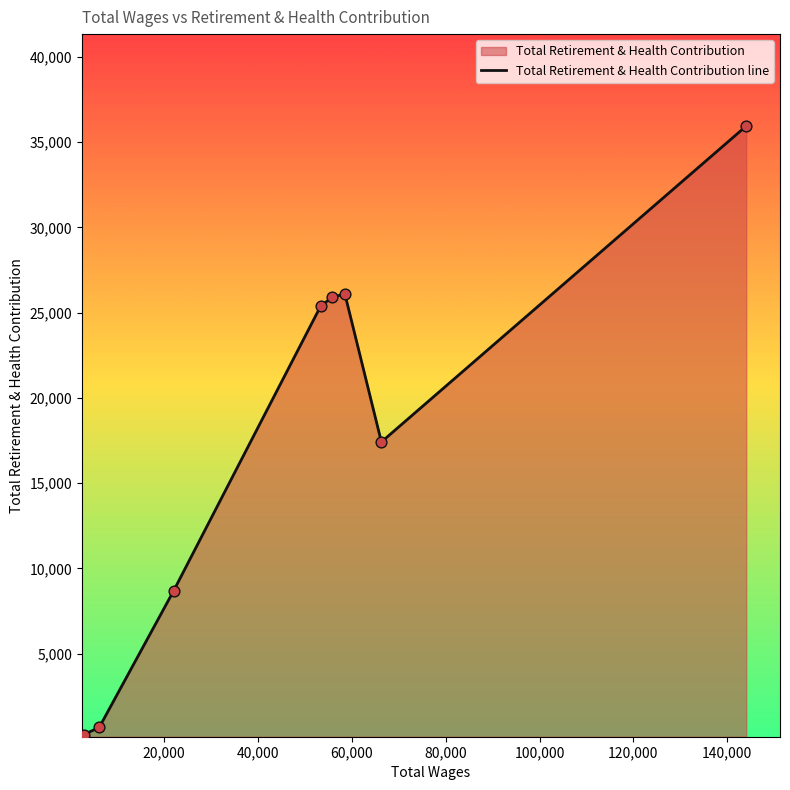

What is the sum of all values?

140383